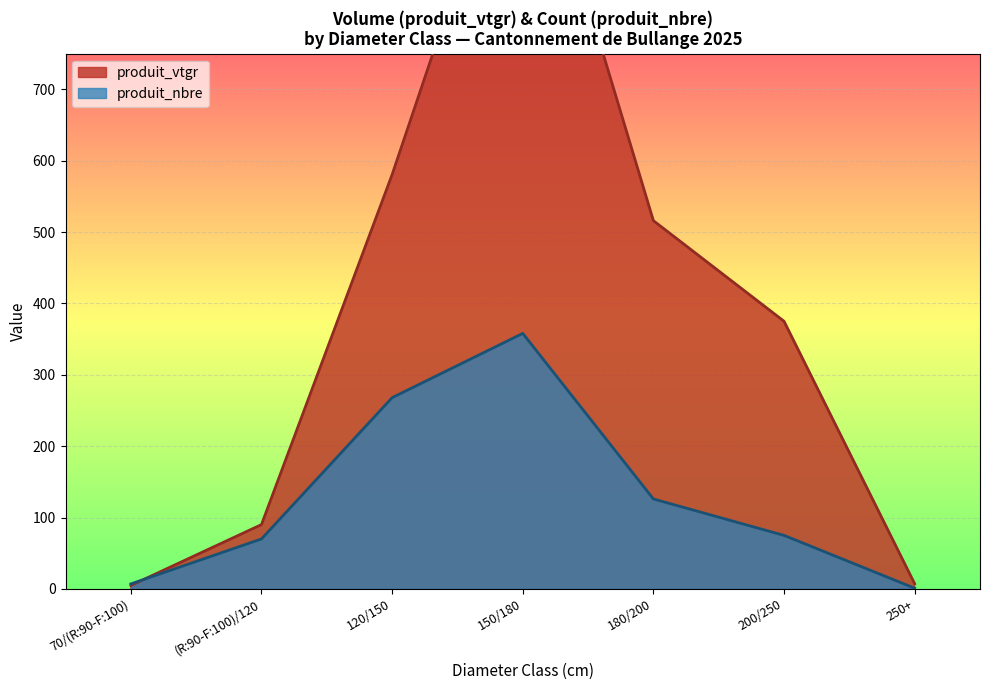

True or false: produit_nbre has a value of 134 at 200/250.

False